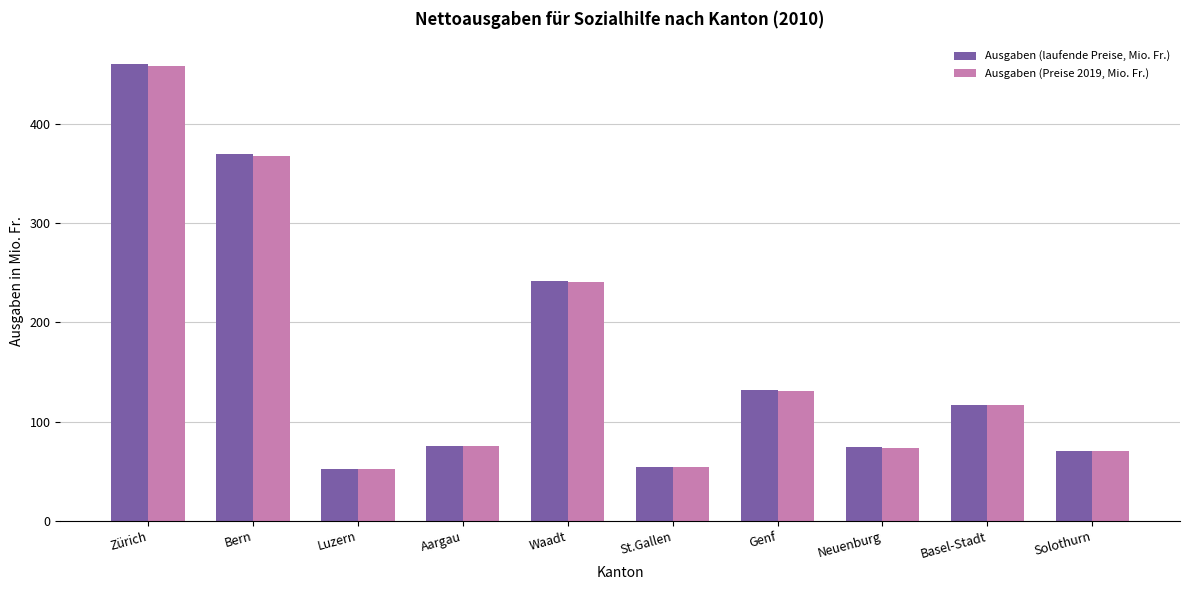

The value of Ausgaben (laufende Preise, Mio. Fr.) at Solothurn is 124.1. True or false?

False